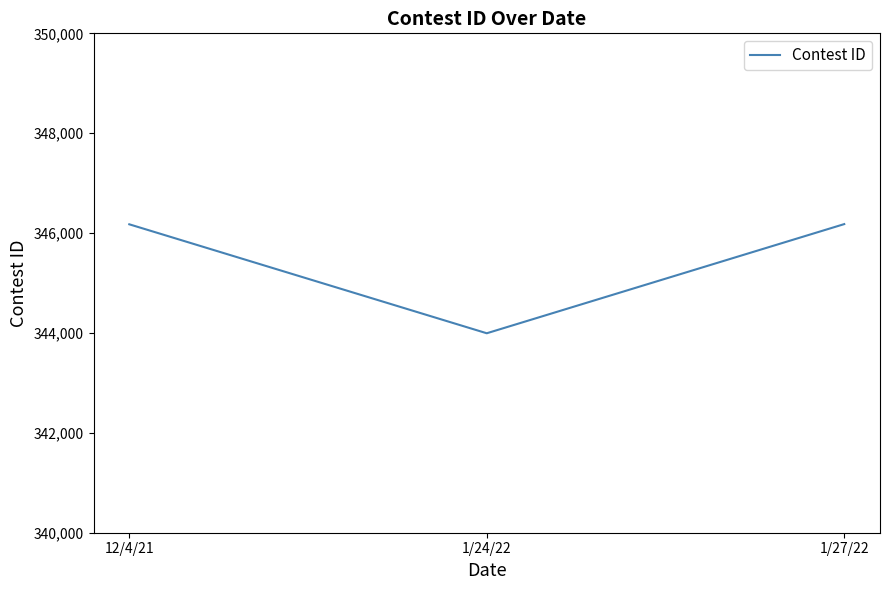

What is the maximum value shown in the chart?

346180